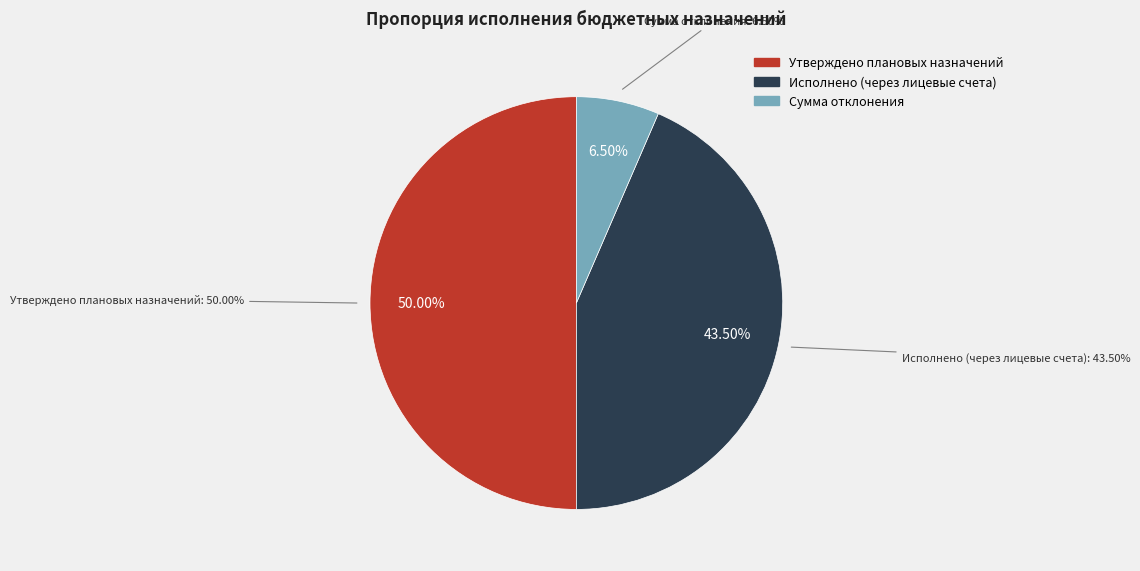

Does Исполнено (через лицевые счета) account for over 50% of the chart?

No